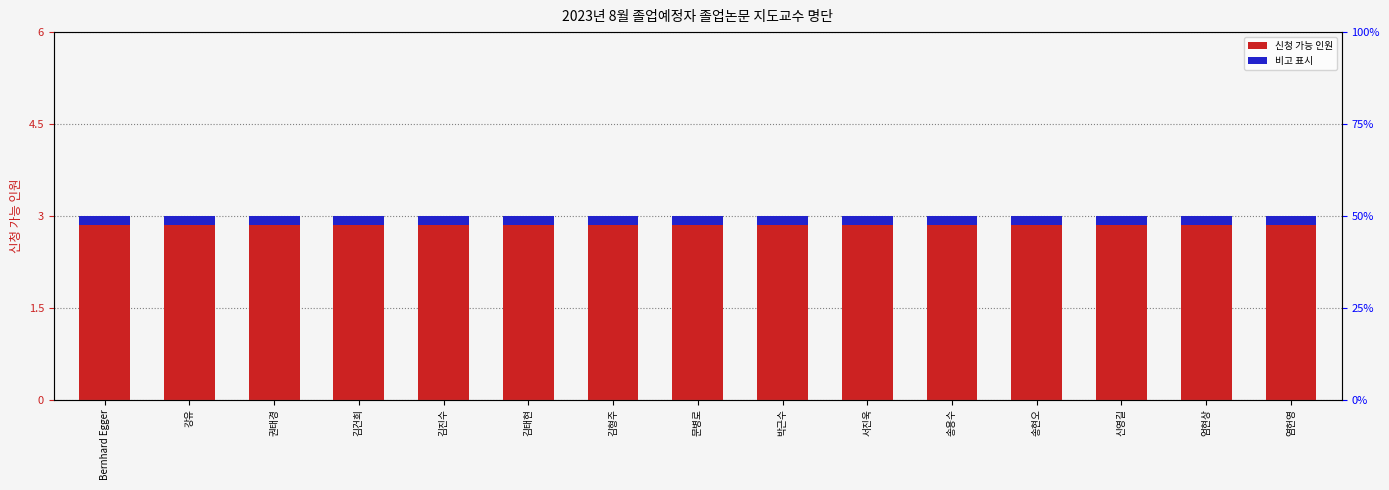

What value does the 신청 가능 인원 series have at 권태경?

3.0